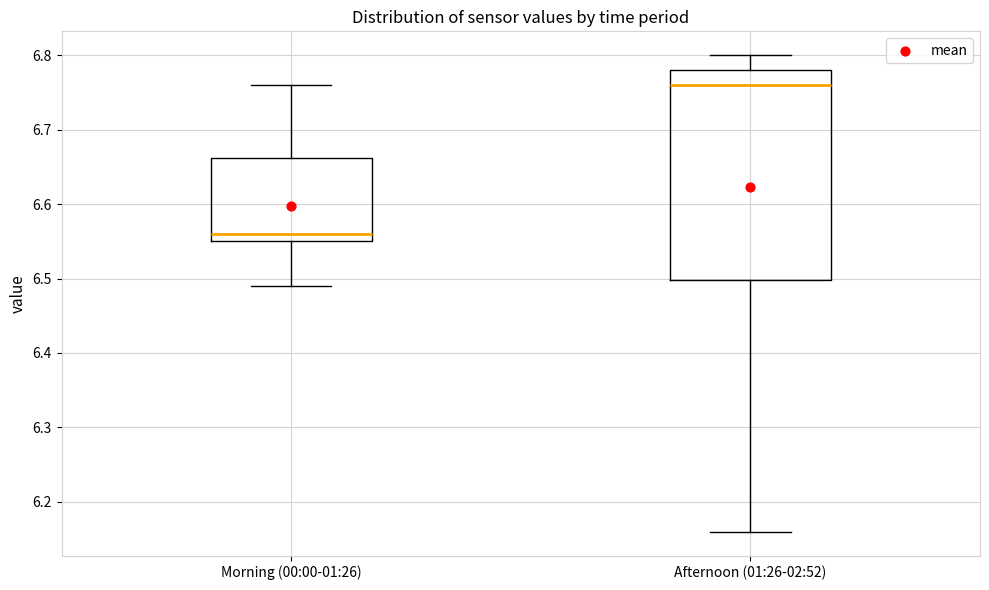

Which box is the tallest, from its lower edge to its upper edge?

Afternoon (01:26-02:52)